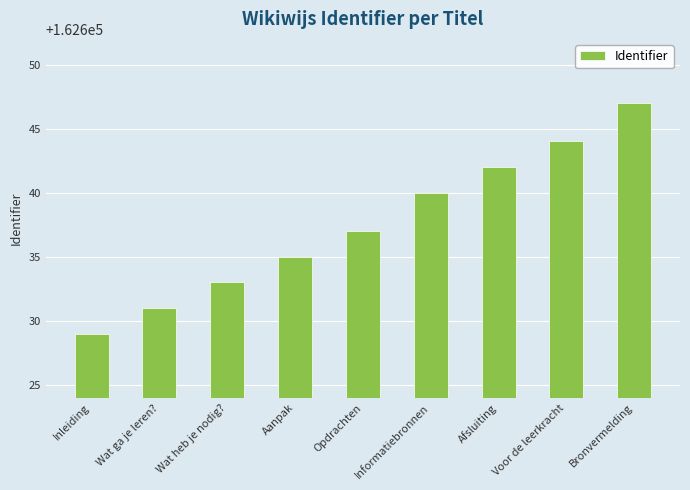

What is the label of the 5th bar from the right?

Opdrachten